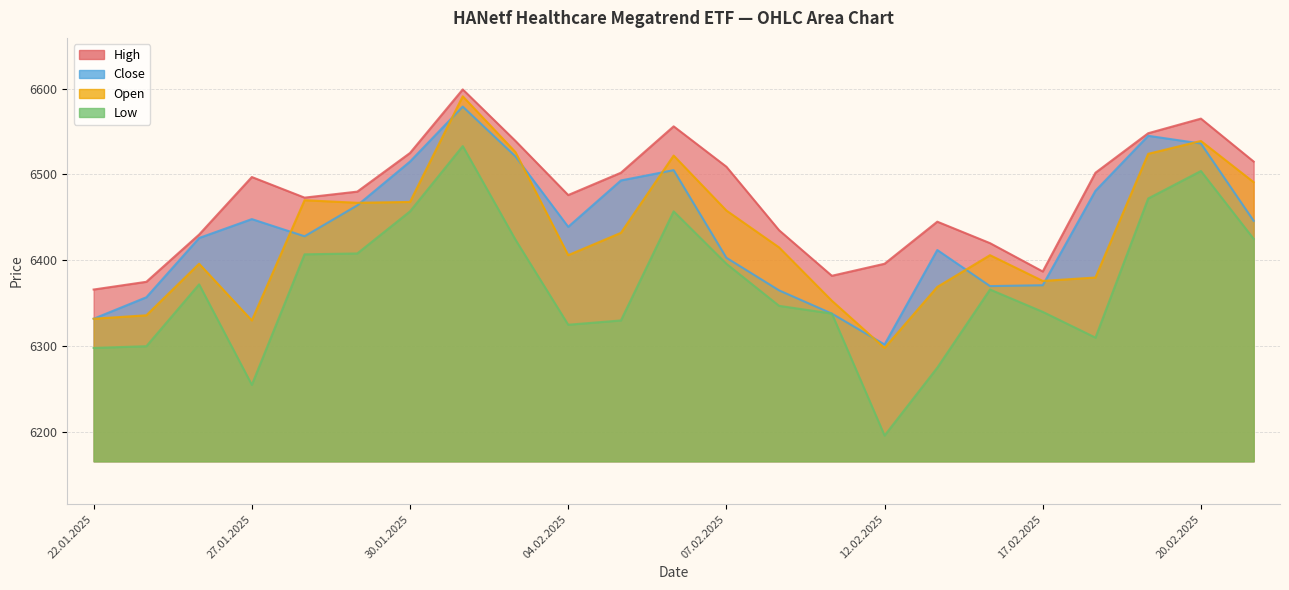

True or false: Open and High intersect in this chart.

False